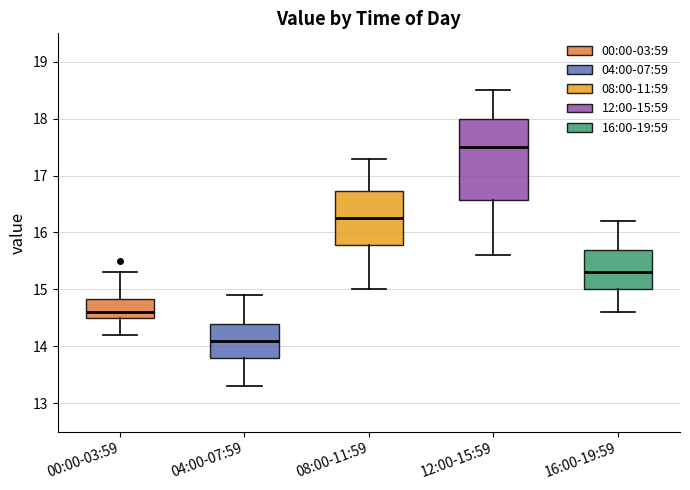

Reading left to right, read every box against the y-axis: the position of its median line, the range the box covers, and the ends of its whiskers. The values are not printed on the chart, so give them approximately, as read against the axis.

00:00-03:59: median 14.6, box 14.5 to 14.8, whiskers 14.2 to 15.3
04:00-07:59: median 14.1, box 13.8 to 14.4, whiskers 13.3 to 14.9
08:00-11:59: median 16.3, box 15.8 to 16.7, whiskers 15.0 to 17.3
12:00-15:59: median 17.5, box 16.6 to 18.0, whiskers 15.6 to 18.5
16:00-19:59: median 15.3, box 15.0 to 15.7, whiskers 14.6 to 16.2